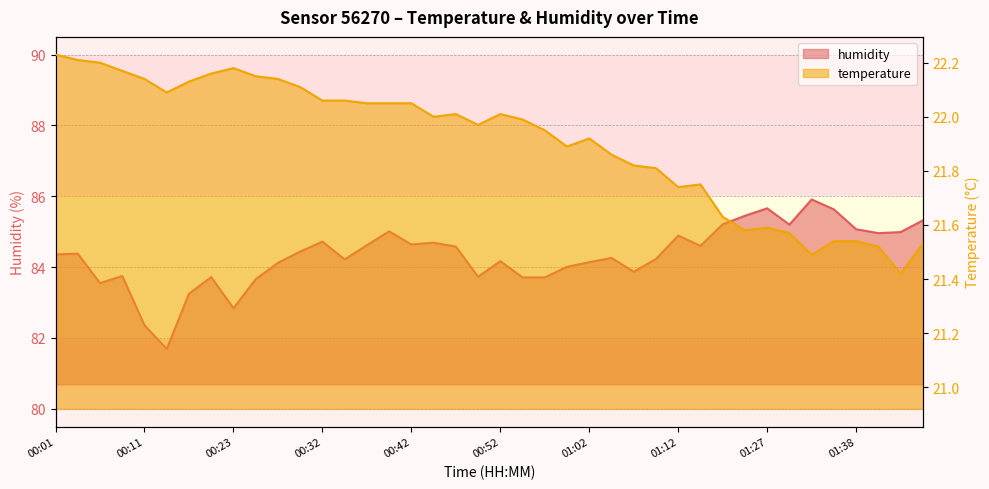

Where does the humidity series first go above 84?

00:01